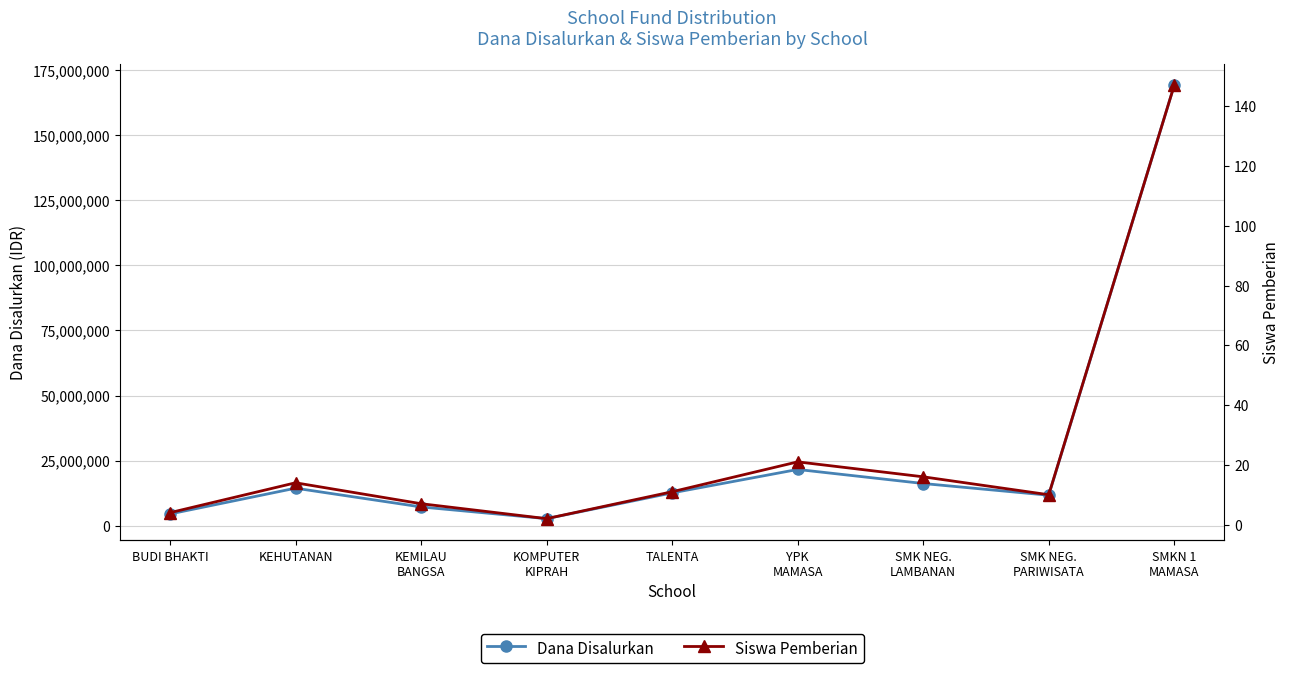

Reading left to right, extract all data points from this chart.

Dana Disalurkan: BUDI BHAKTI=4500000	KEHUTANAN=14400000	KEMILAU
BANGSA=7200000	KOMPUTER
KIPRAH=2700000	TALENTA=12600000	YPK
MAMASA=21600000	SMK NEG.
LAMBANAN=16200000	SMK NEG.
PARIWISATA=11700000	SMKN 1
MAMASA=169200000
Siswa Pemberian: BUDI BHAKTI=4	KEHUTANAN=14	KEMILAU
BANGSA=7	KOMPUTER
KIPRAH=2	TALENTA=11	YPK
MAMASA=21	SMK NEG.
LAMBANAN=16	SMK NEG.
PARIWISATA=10	SMKN 1
MAMASA=147